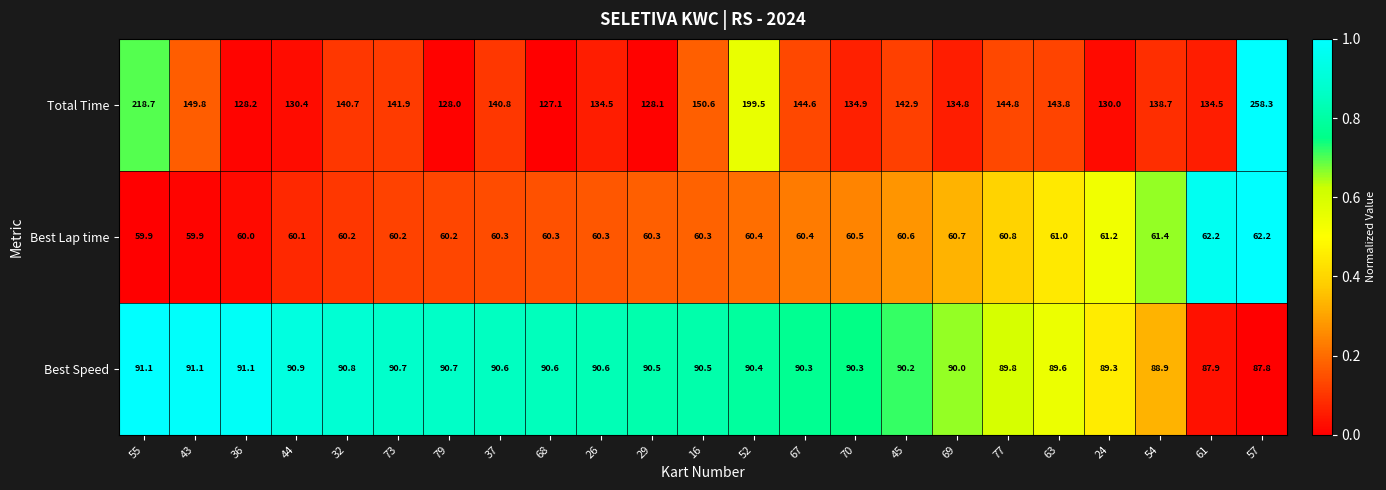

What is the sum of all Total Time values?

3425.6